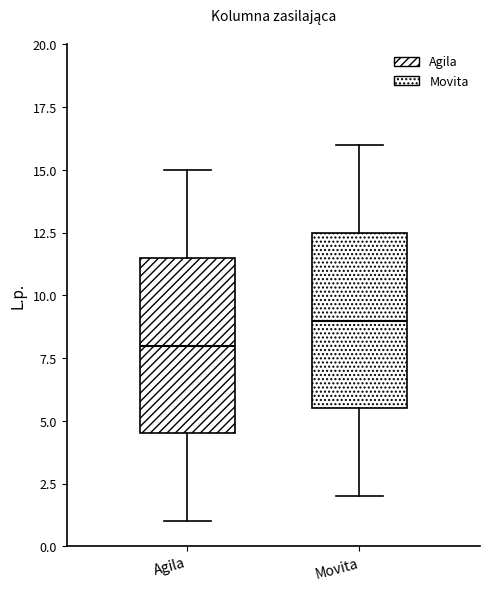

Which box has the highest median line?

Movita